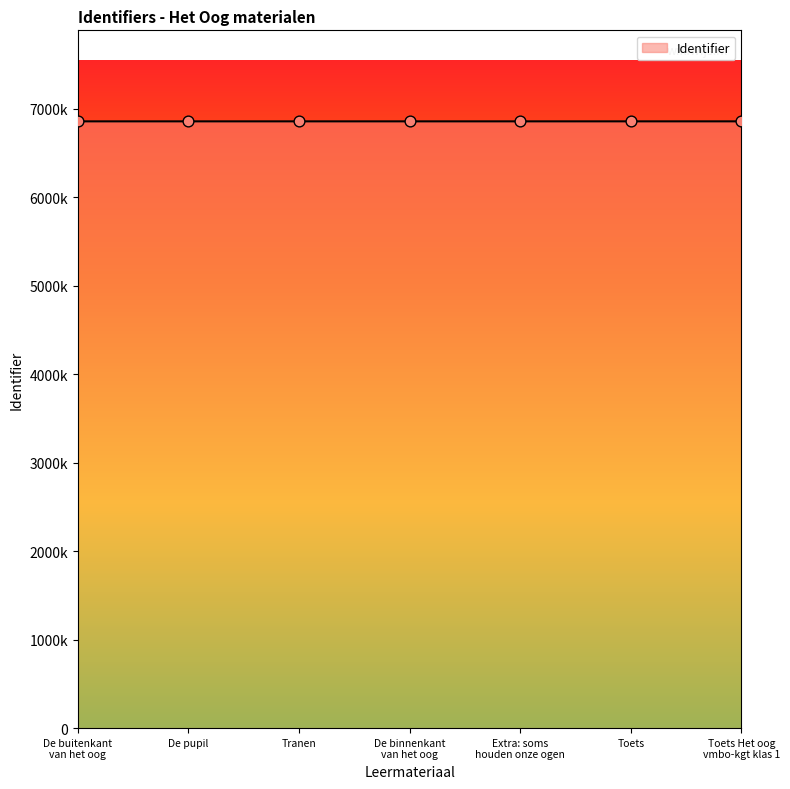

What is the change in value from Extra: soms
houden onze ogen to Toets?

+75